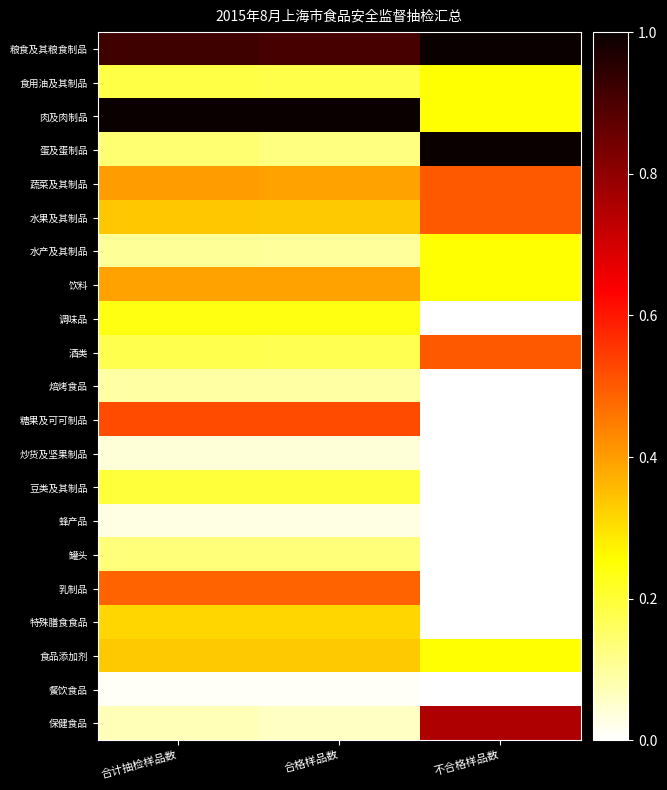

At how many categories does at least one series exceed 0?

3